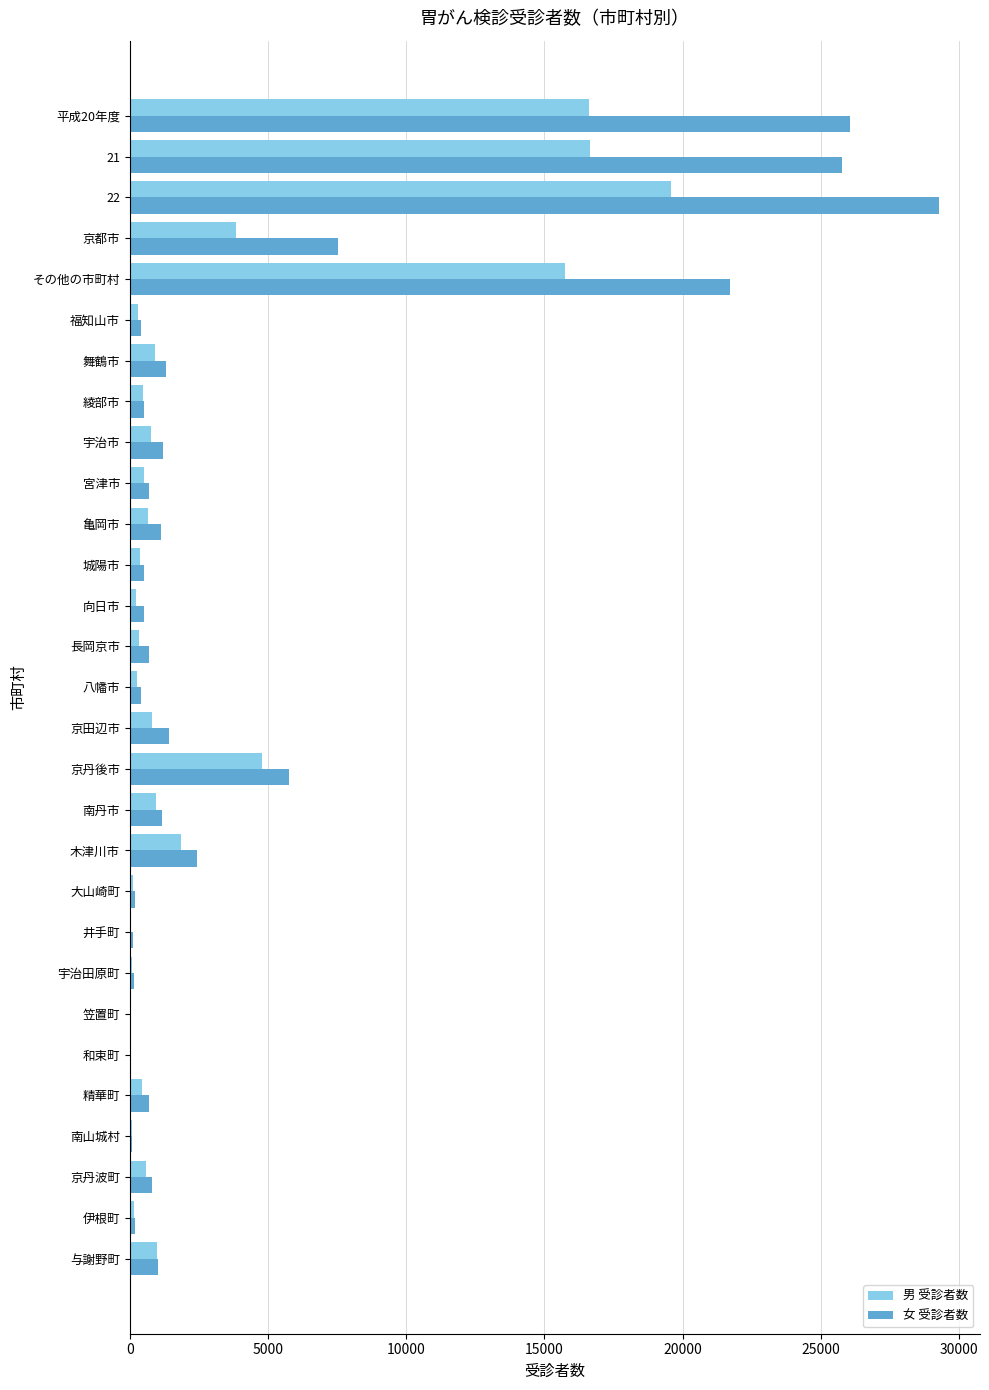

What is the sum of all 男 受診者数 values?

88173